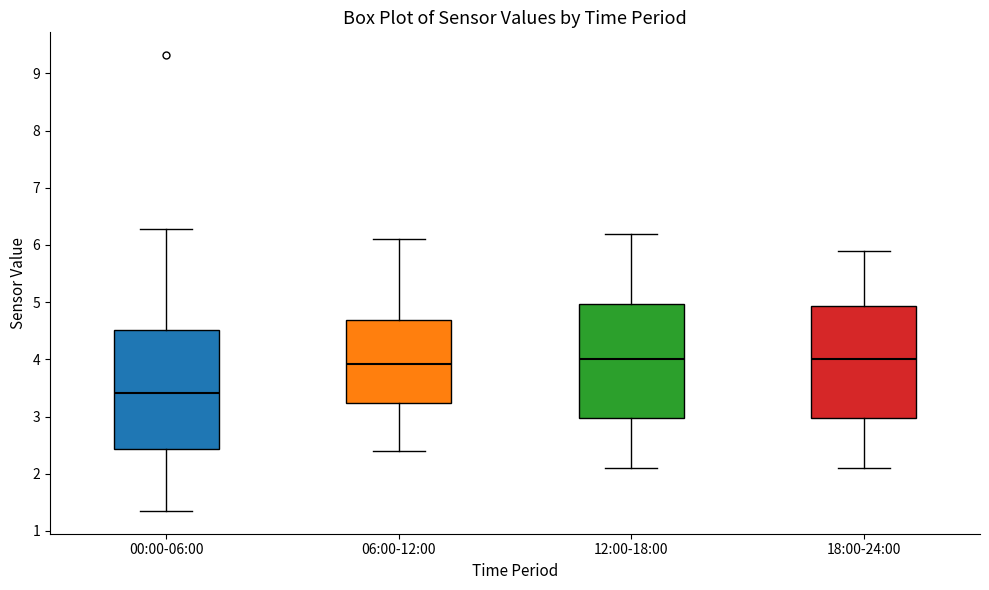

Where does the upper whisker of the box for 06:00-12:00 end on the y-axis? The values are not printed on the chart, so give them approximately, as read against the axis.

6.1